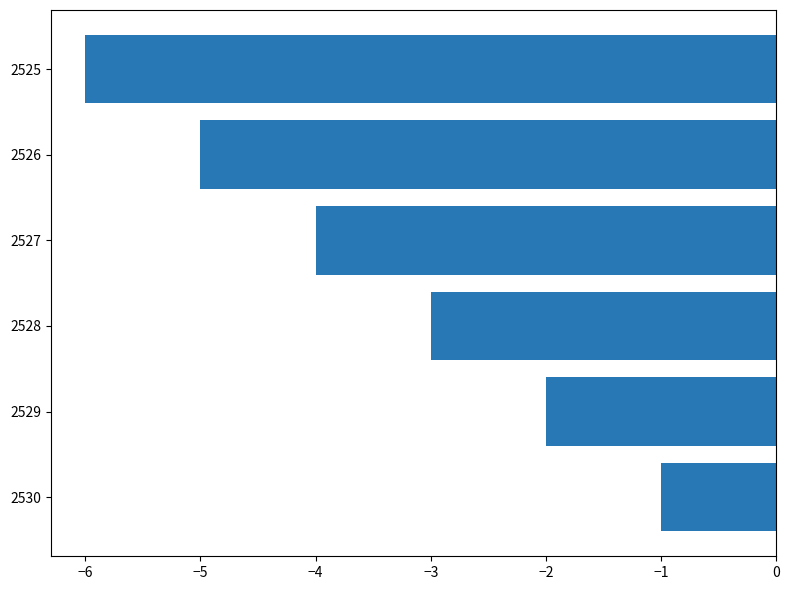

Count the values in the range -5 to -2.

4